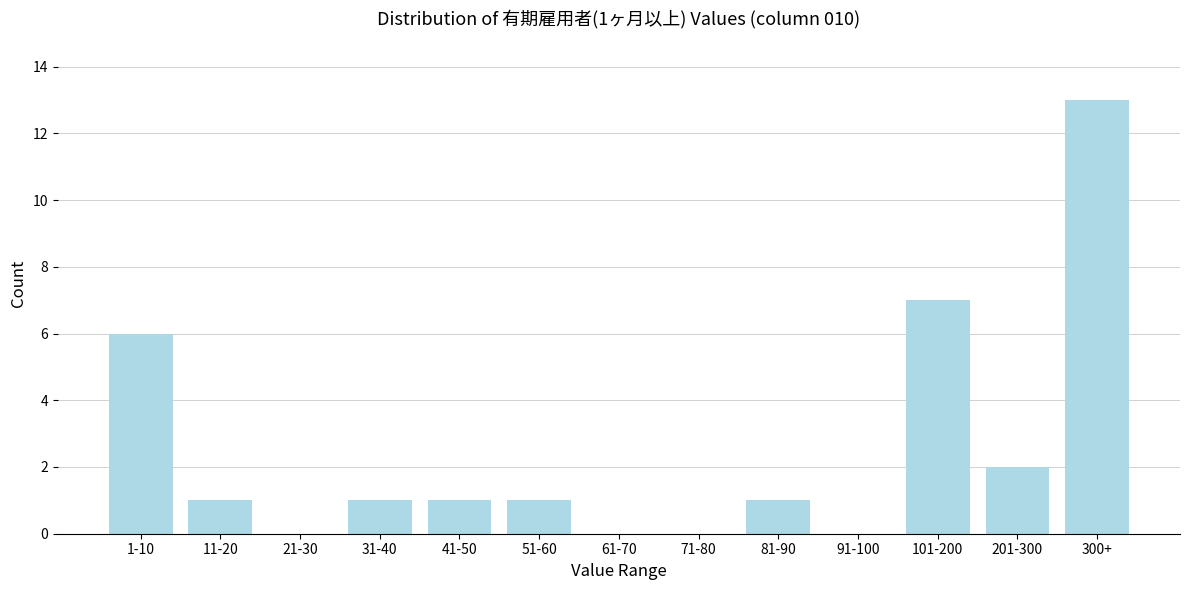

Reading right to left, list all the values displayed in this chart.

300+=13	201-300=2	101-200=7	91-100=0	81-90=1	71-80=0	61-70=0	51-60=1	41-50=1	31-40=1	21-30=0	11-20=1	1-10=6